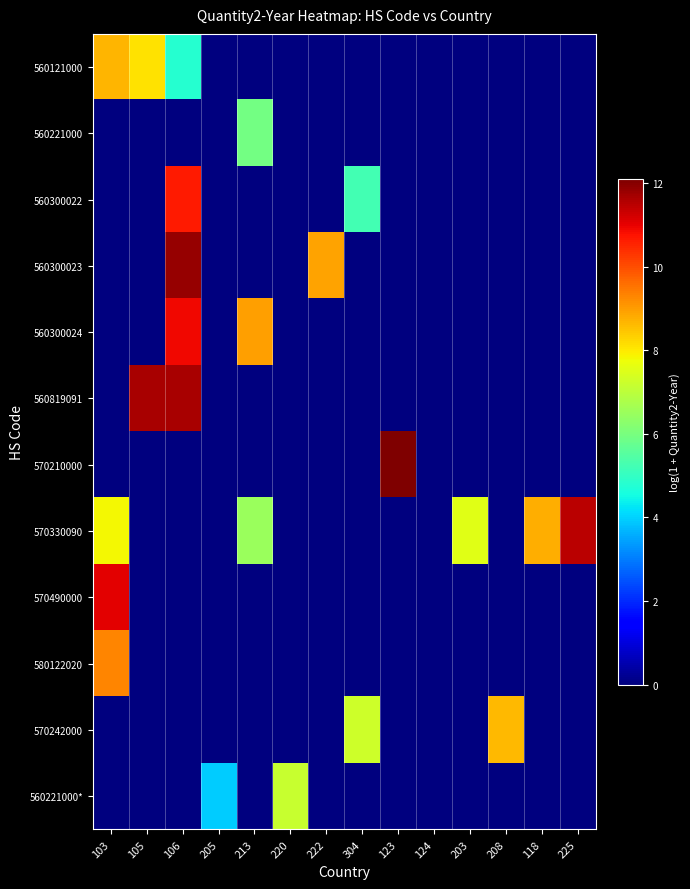

Rank the series by their maximum value, from lowest to highest.

560221000, 560221000*, 570242000, 560121000, 580122020, 560300022, 560300024, 570490000, 570330090, 560819091, 560300023, 570210000